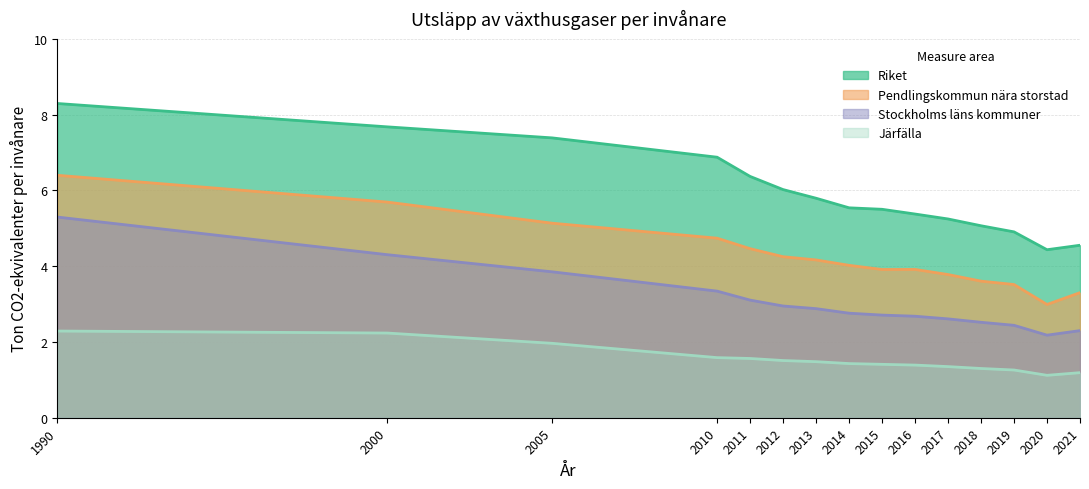

How many categories are shown in the chart?

15